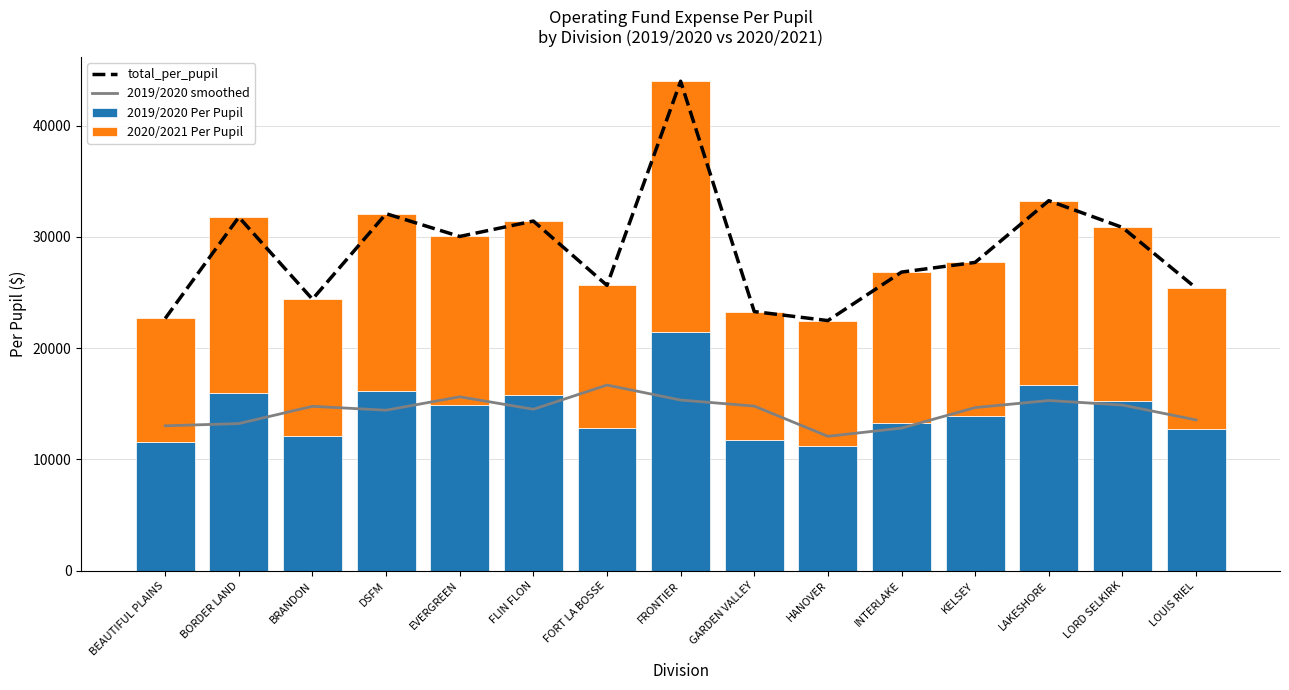

Which has a higher value, INTERLAKE or LORD SELKIRK?

LORD SELKIRK